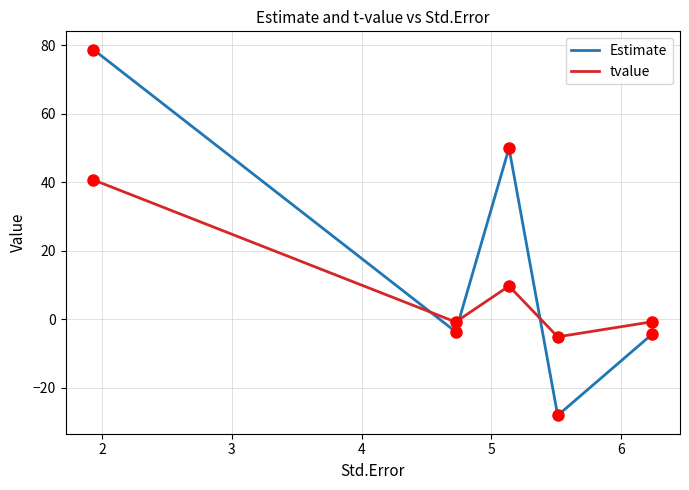

What are all the series names shown in the legend?

Estimate, tvalue